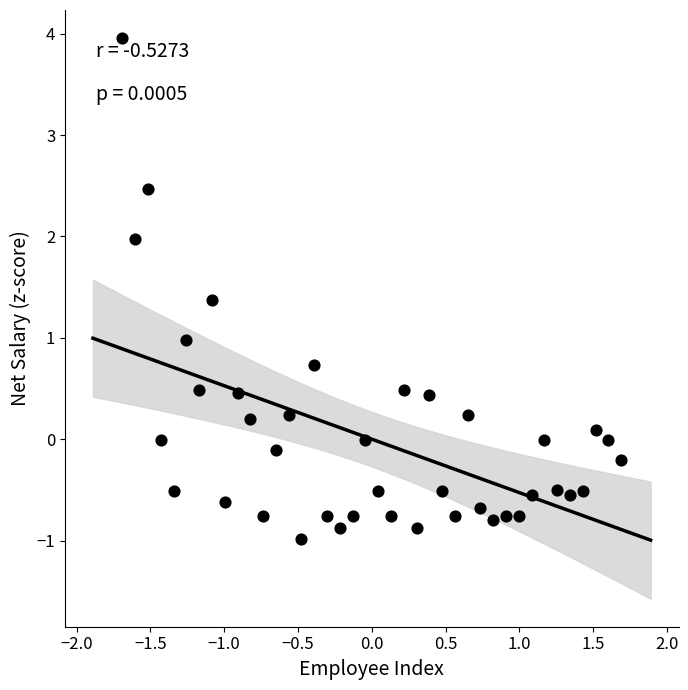

What is the range of Y values (max minus min)?

4.9